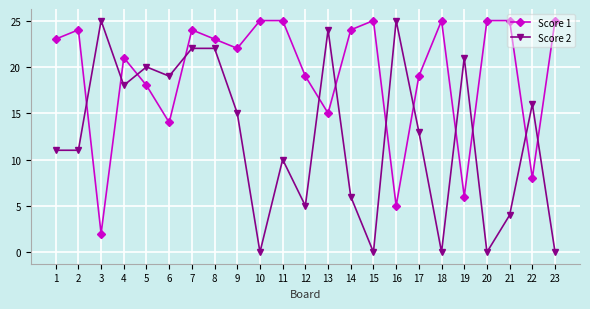

Which series has the widest spread of values?

Score 2